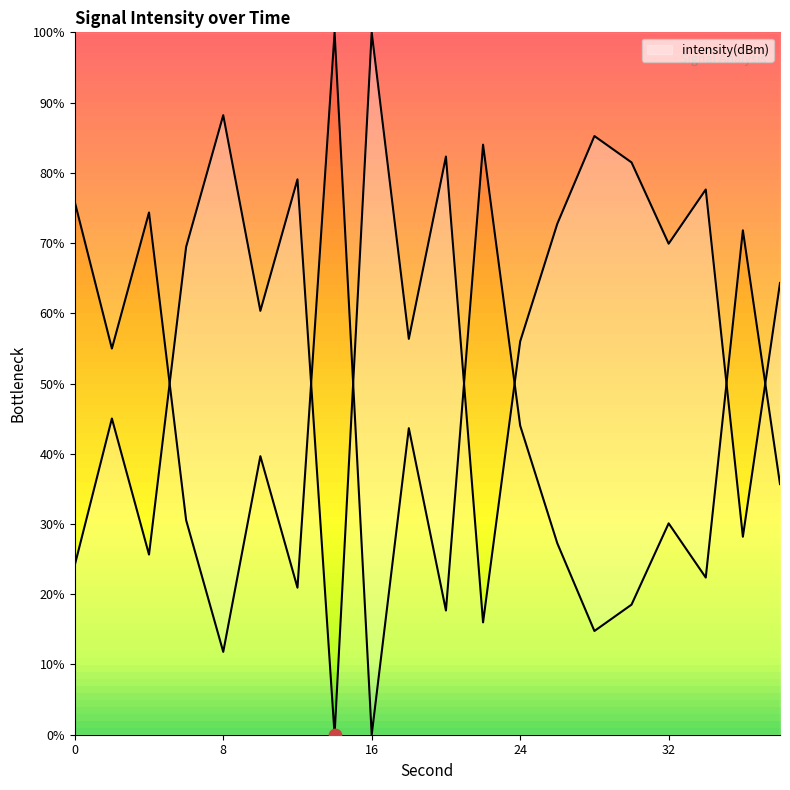

What is the change in value from 0 to 36?

+4.0